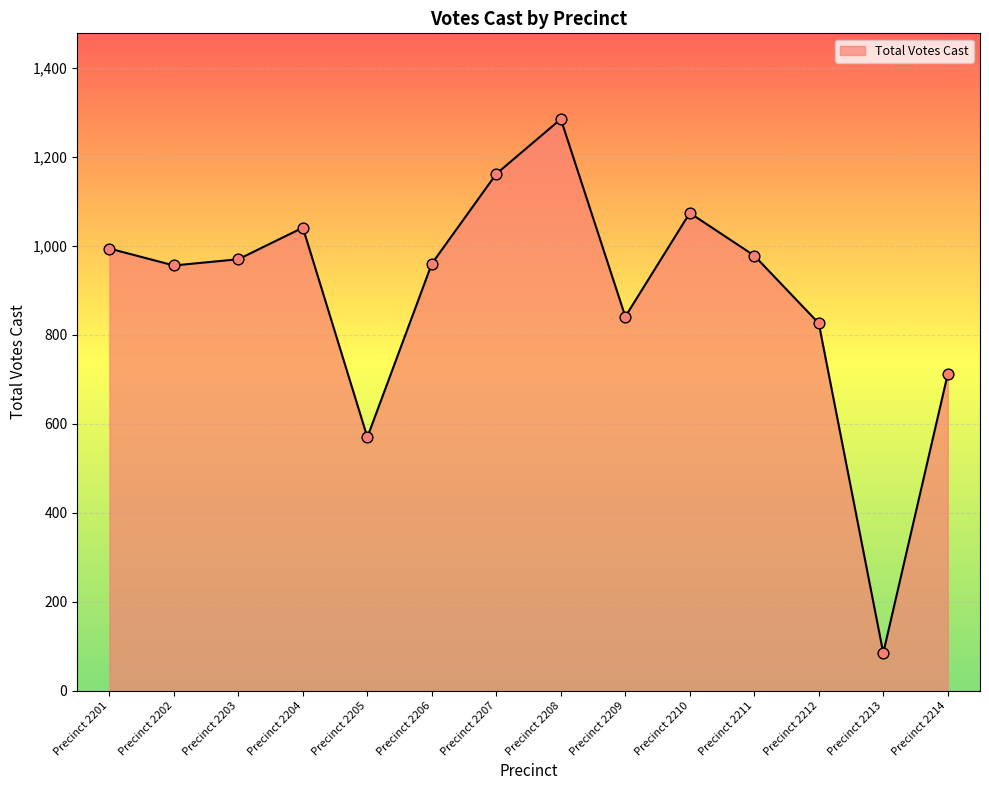

Between Precinct 2207 and Precinct 2201, which is larger?

Precinct 2207